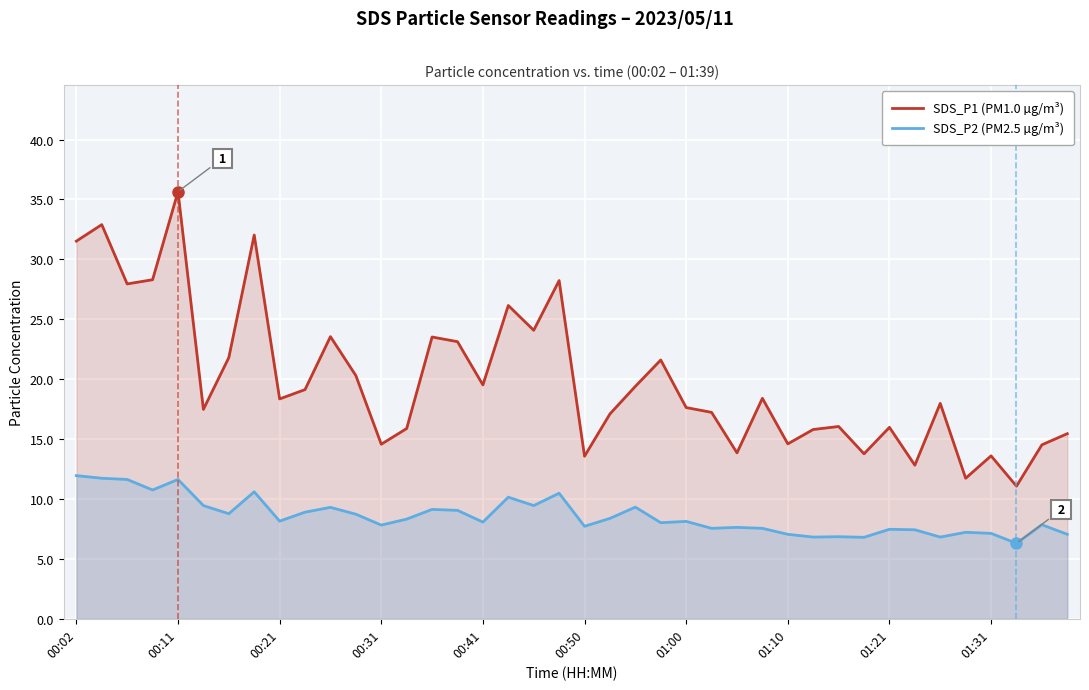

What is the difference between the maximum and second lowest values in the SDS_P2 (PM2.5 µg/m³) series?

5.1